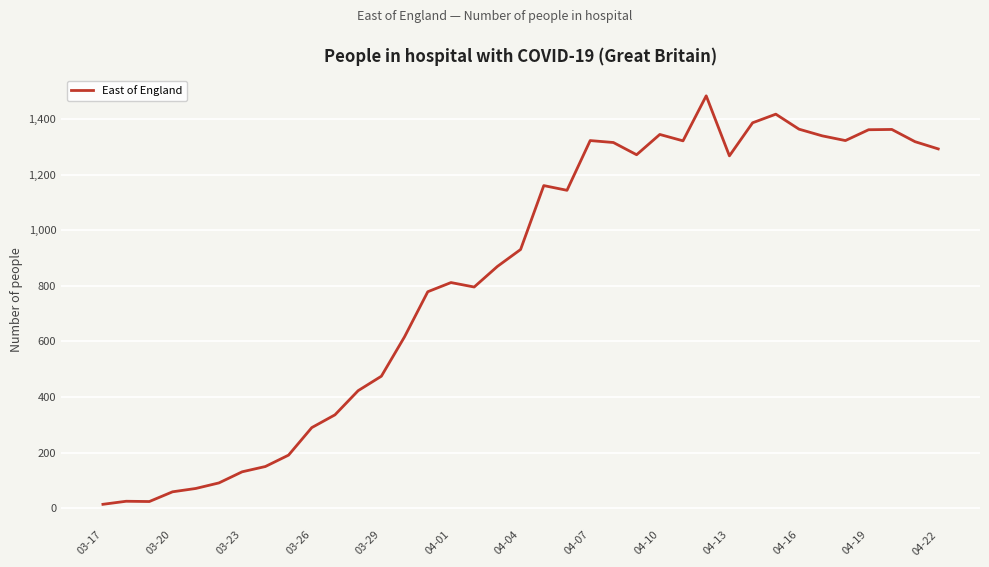

What is the maximum value shown in the chart?

1484